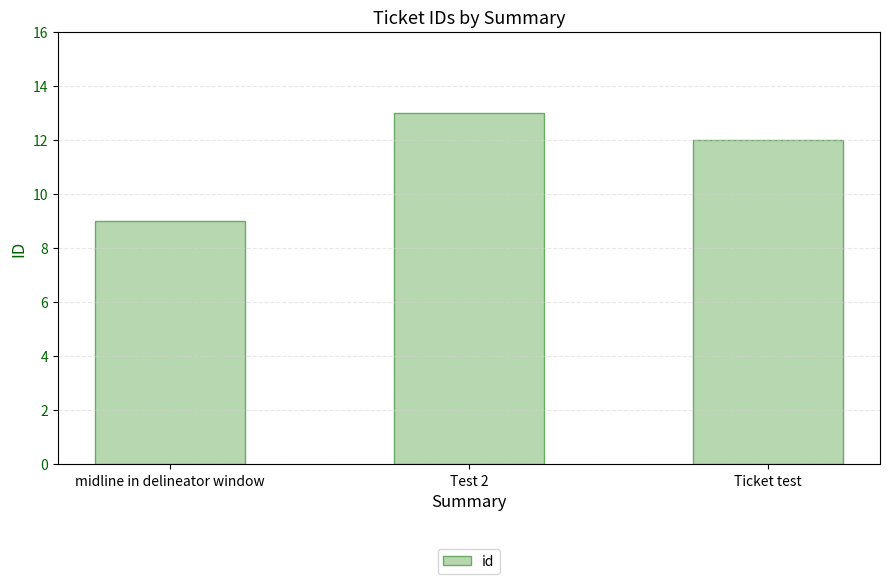

Rank the categories by value from lowest to highest.

midline in delineator window, Ticket test, Test 2